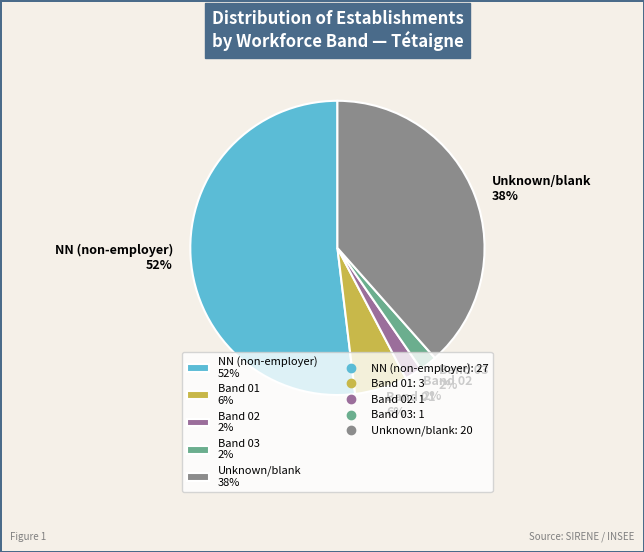

What is the majority slice?

NN (non-employer) 52%